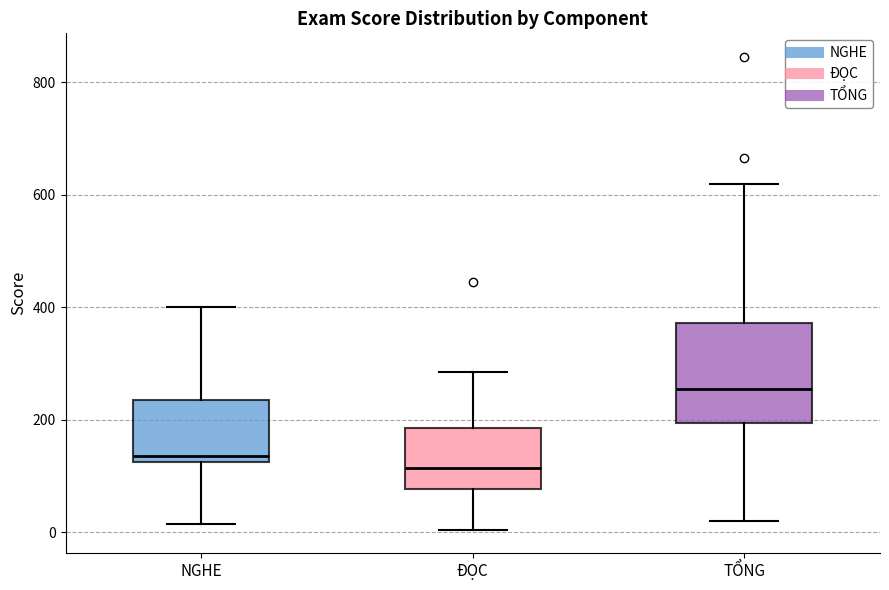

Where does the lower whisker of the box for NGHE end on the y-axis? The values are not printed on the chart, so give them approximately, as read against the axis.

20